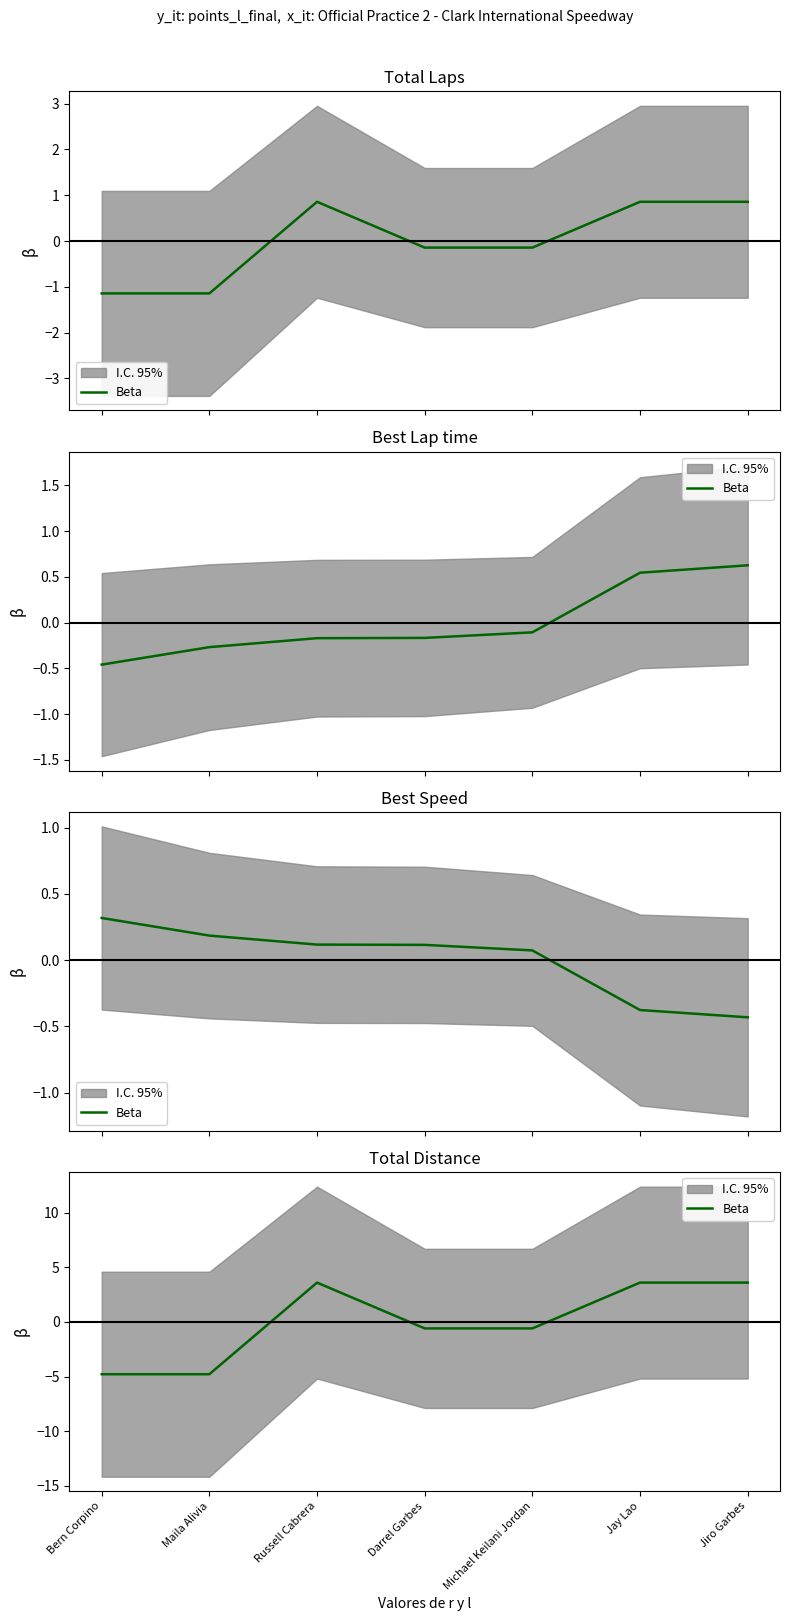

At which label does the data first exceed 0?

Russell Cabrera